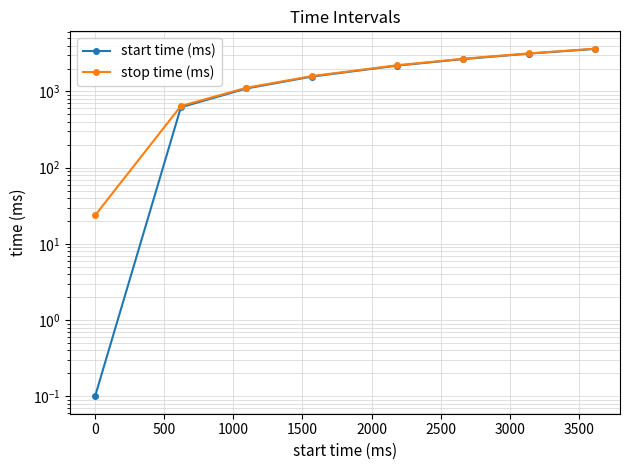

How many series are shown in this chart?

2